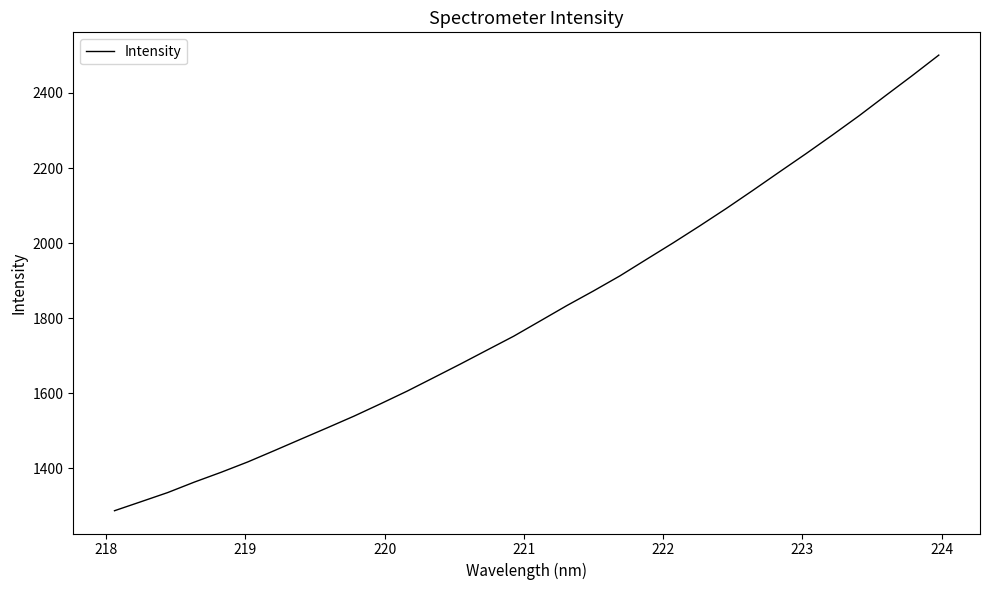

What is the difference between the maximum and minimum values?

1213.7